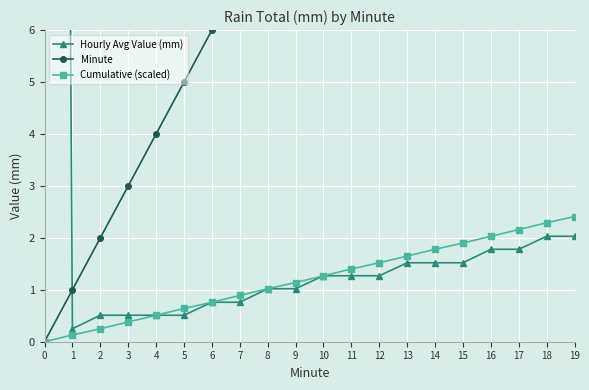

What is the value of the Minute point at the 14th from the left?

13.0